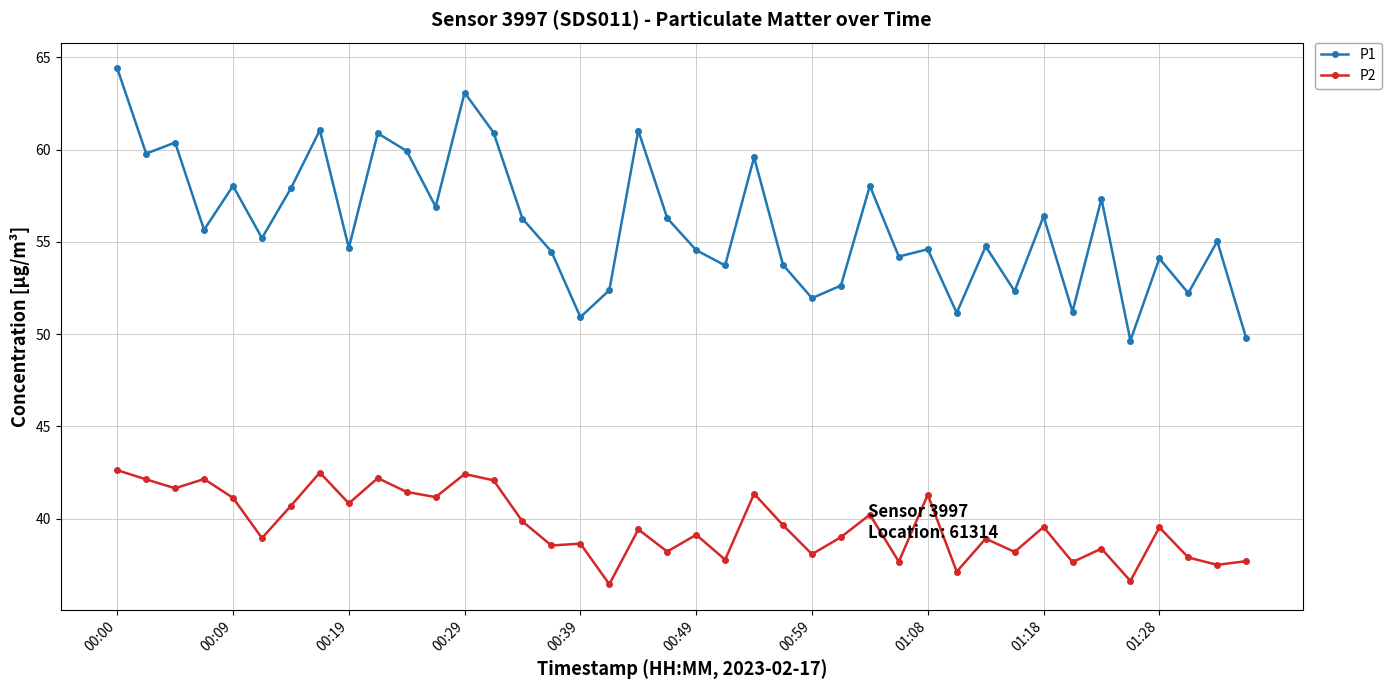

True or false: P2 and P1 cross at least once.

False